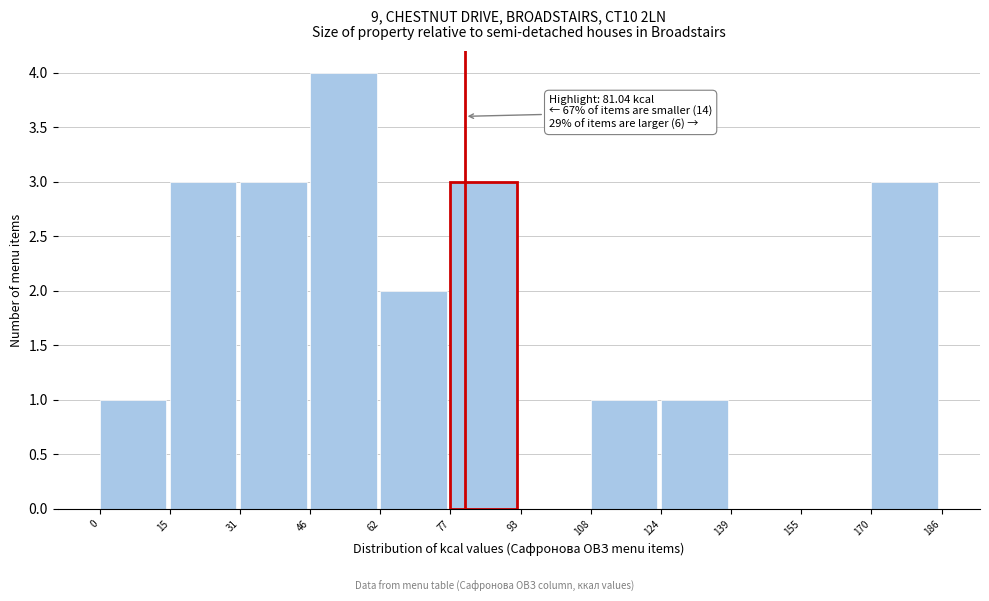

Over which range of the x-axis is the bar tallest?

46 to 62